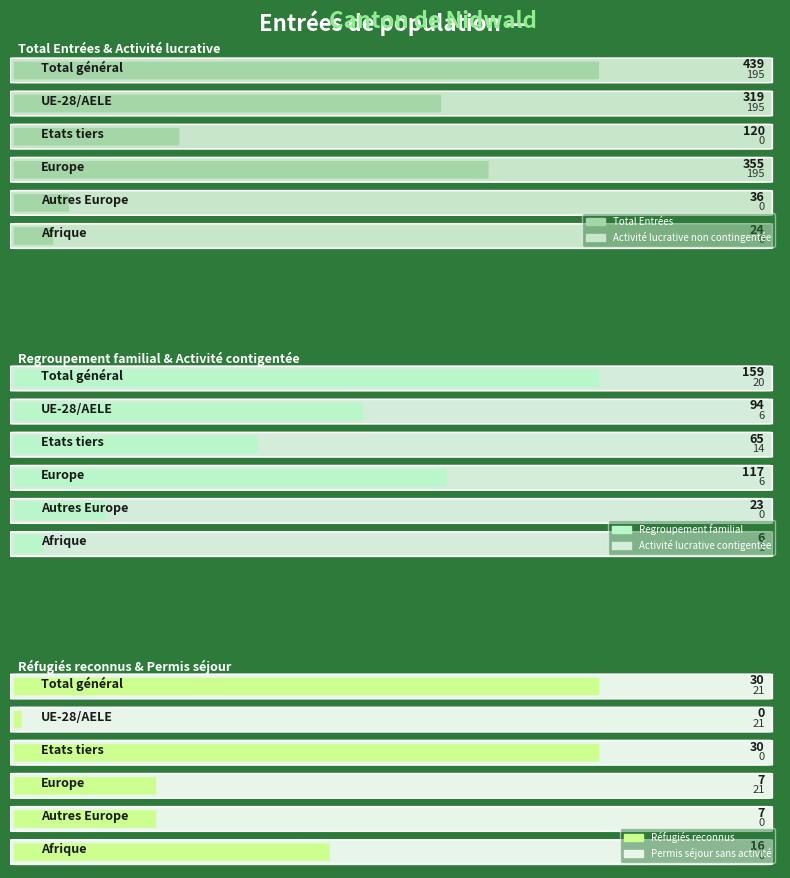

Is it true that Réfugiés reconnus equals 8 at Etats tiers?

False